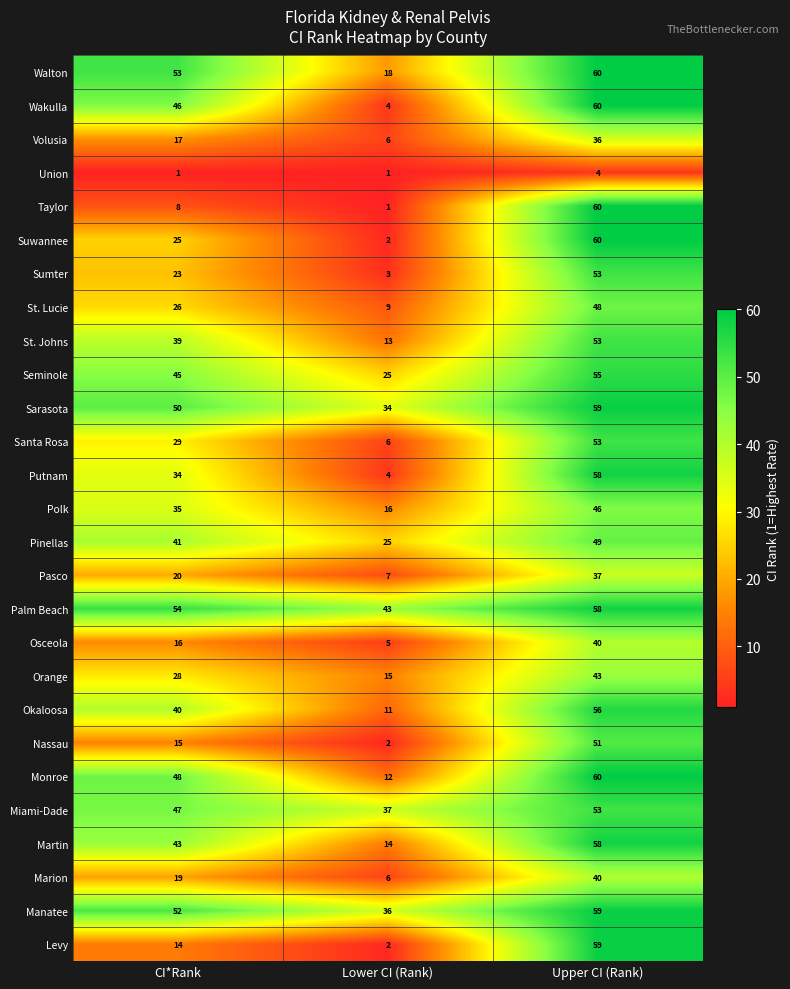

What is the approximate value of Pasco at Lower CI (Rank)?

7